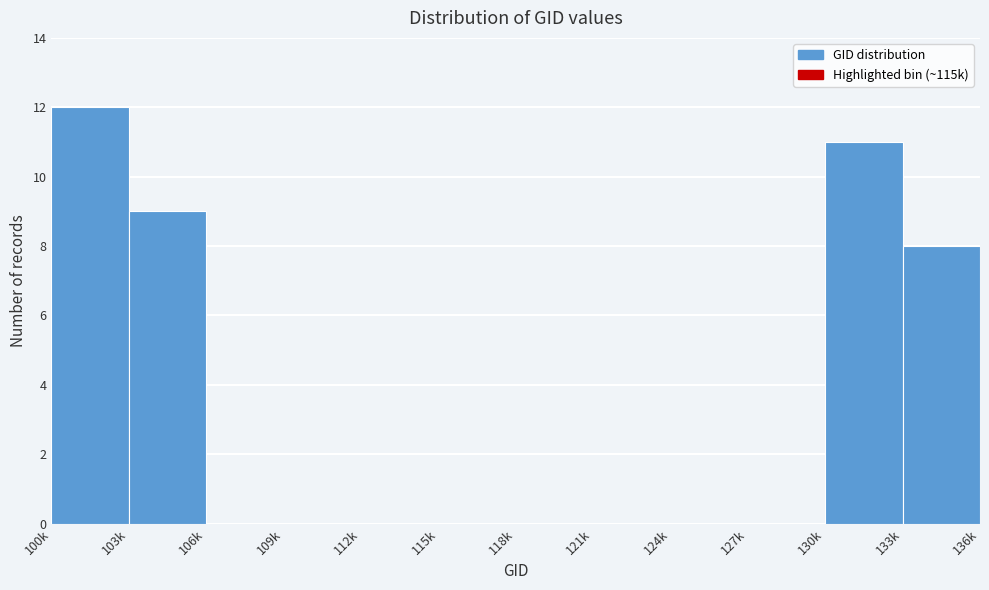

Reading left to right, transcribe all the data shown in this chart.

100k=12	103k=9	106k=0	109k=0	112k=0	115k=0	118k=0	121k=0	124k=0	127k=0	130k=11	133k=8